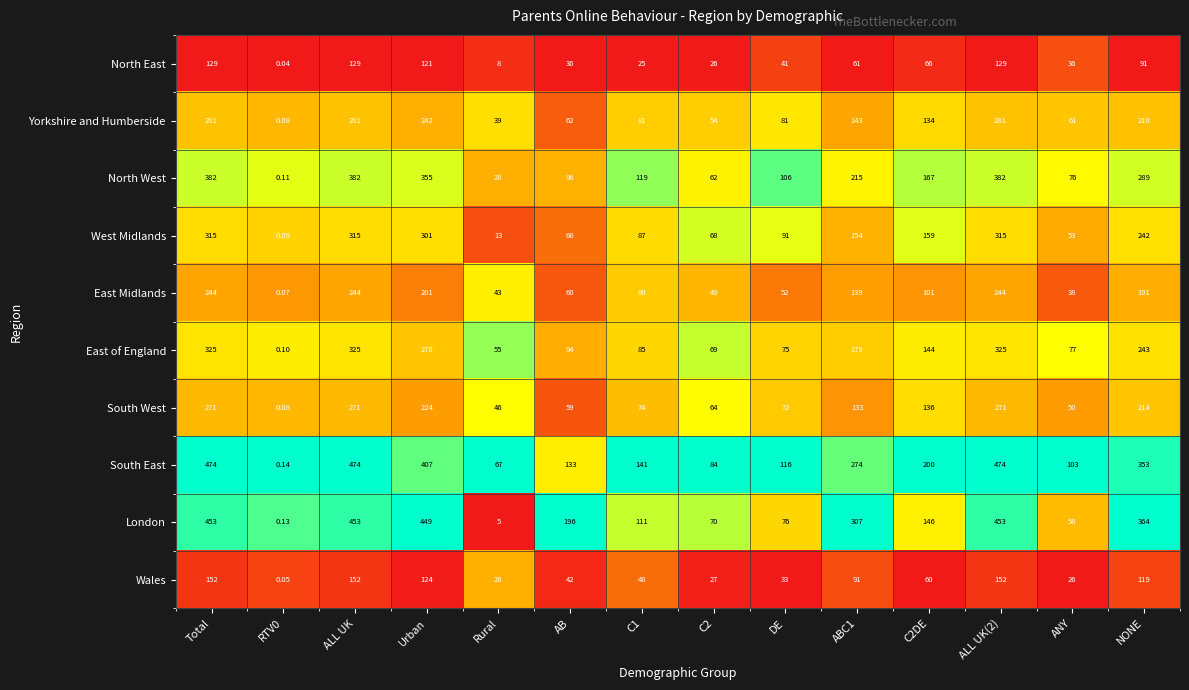

List the series in order of their peak value, highest first.

South East, London, North West, East of England, West Midlands, Yorkshire and Humberside, South West, East Midlands, Wales, North East